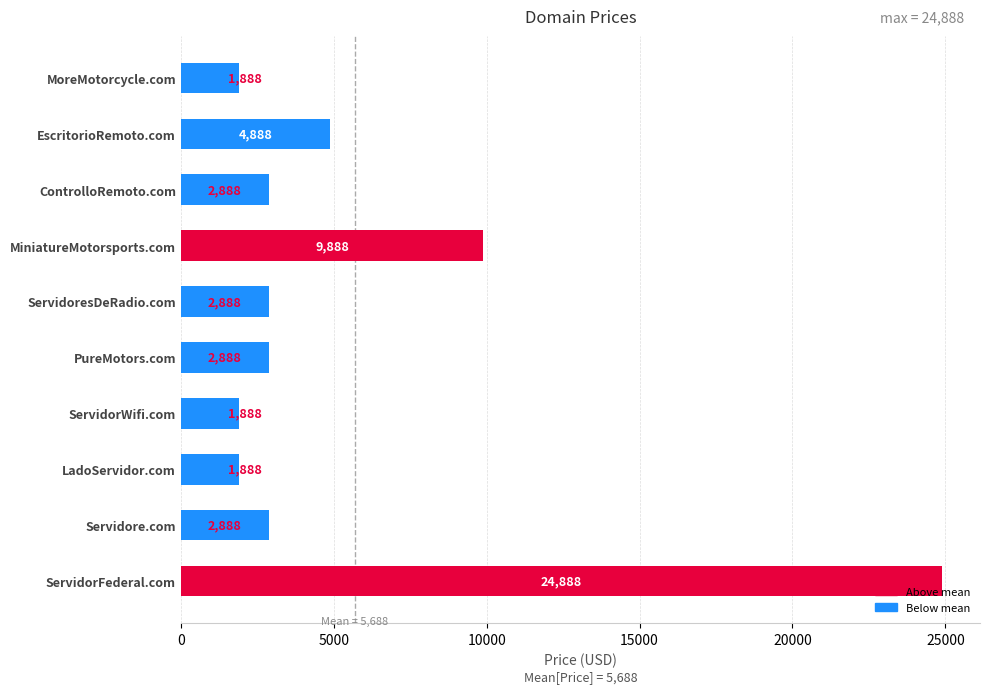

Between ControlloRemoto.com and MiniatureMotorsports.com, which is larger?

MiniatureMotorsports.com